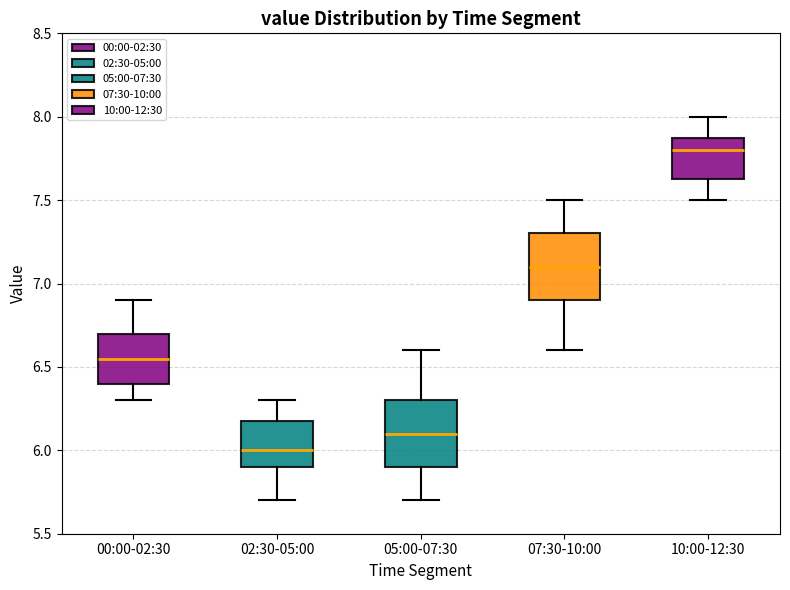

Which box's median line is the lowest?

02:30-05:00